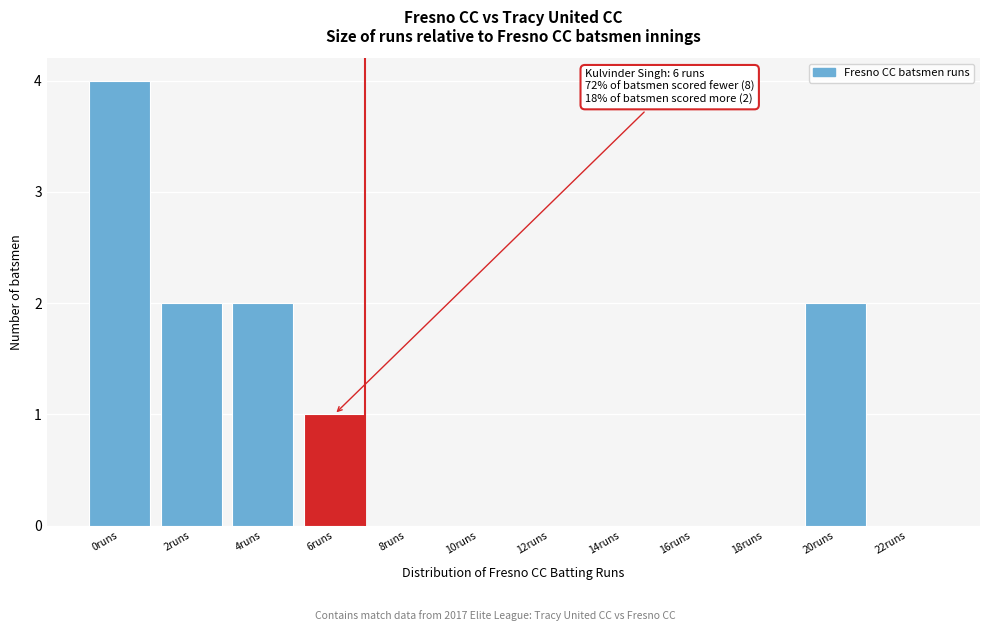

Reading left to right, list all the values displayed in this chart.

0runs=4	2runs=2	4runs=2	6runs=1	8runs=0	10runs=0	12runs=0	14runs=0	16runs=0	18runs=0	20runs=2	22runs=0